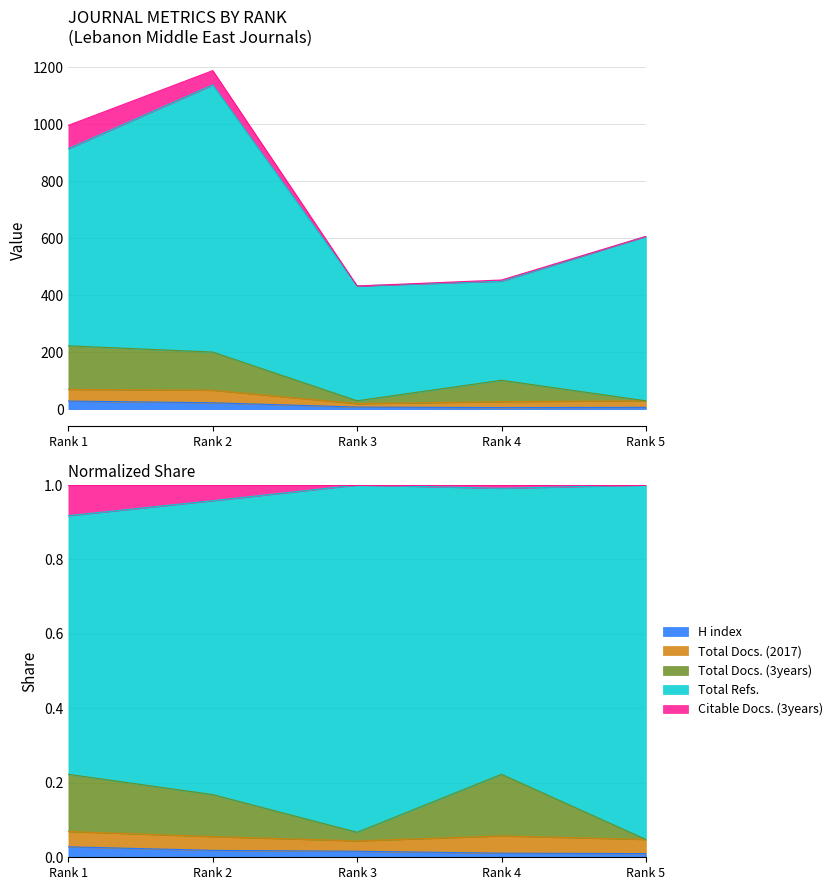

Which category has the highest value in the Total Docs. (2017) series?

Rank 1